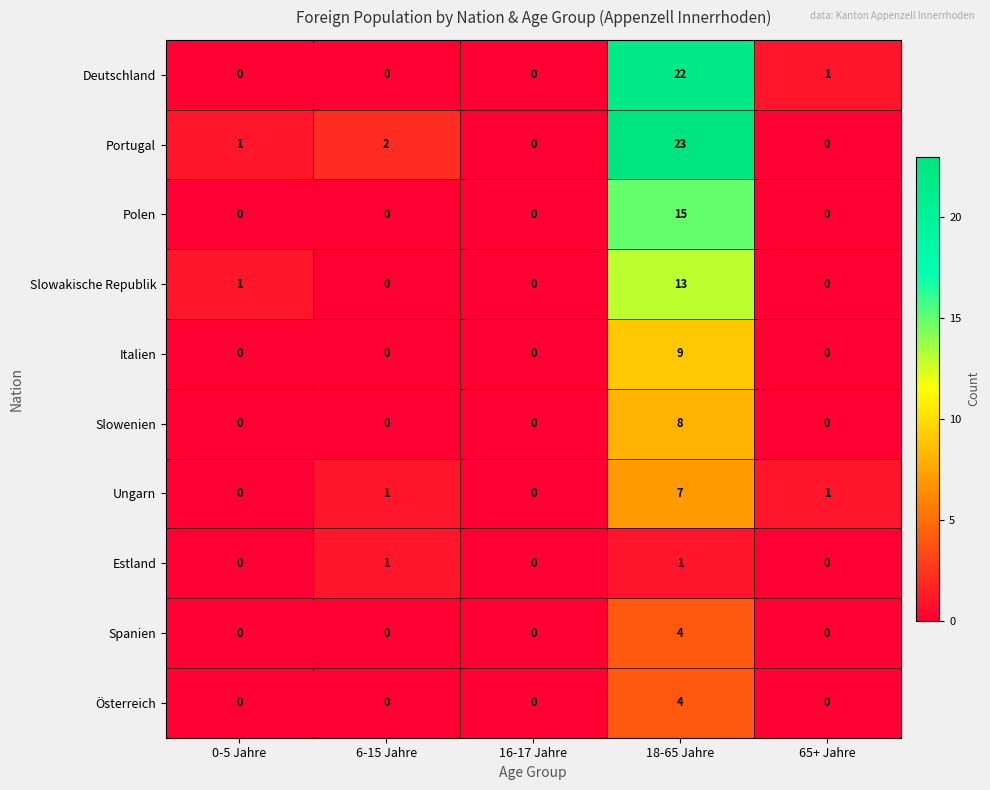

The Slowenien series shows -5 at 65+ Jahre. True or false?

False